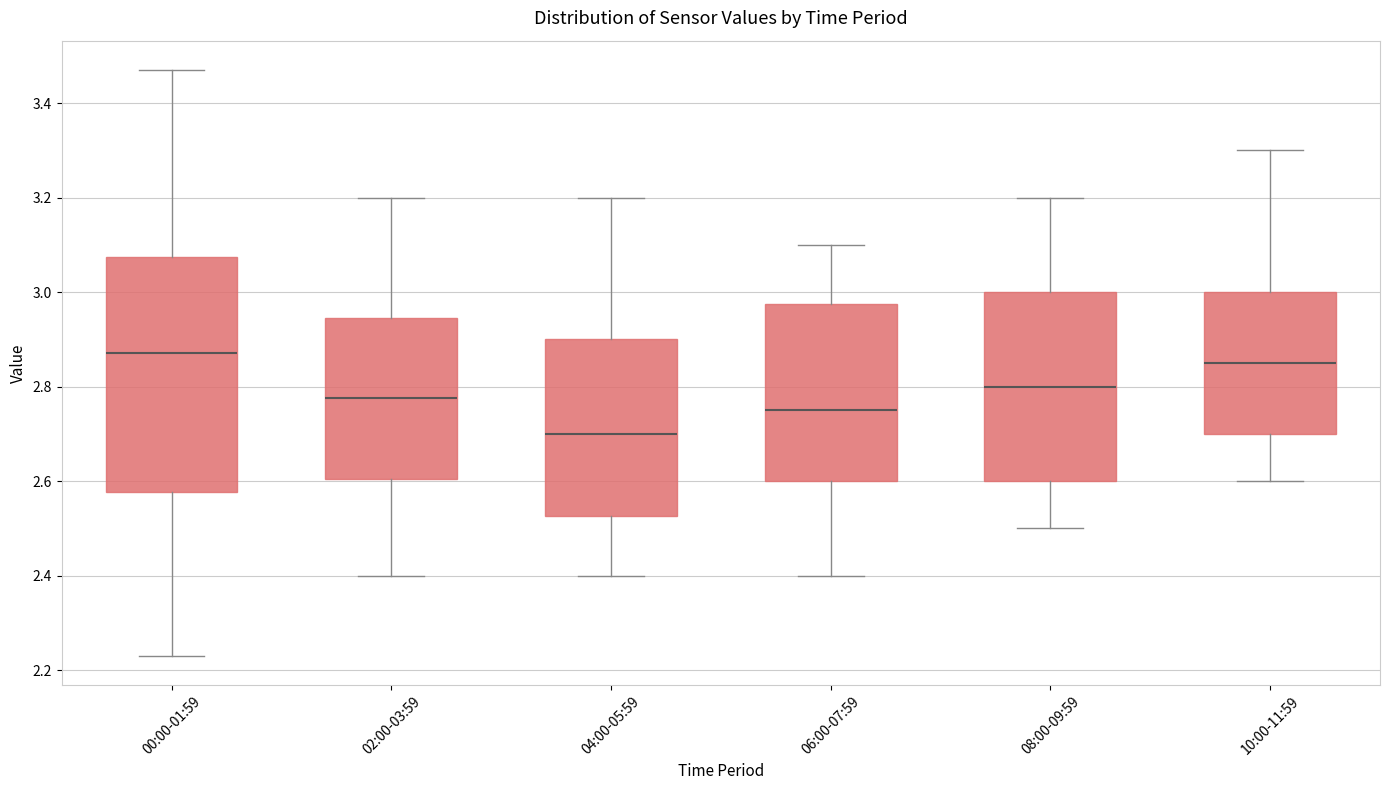

Where does the upper whisker of the box for 02:00-03:59 end on the y-axis? The values are not printed on the chart, so give them approximately, as read against the axis.

3.20